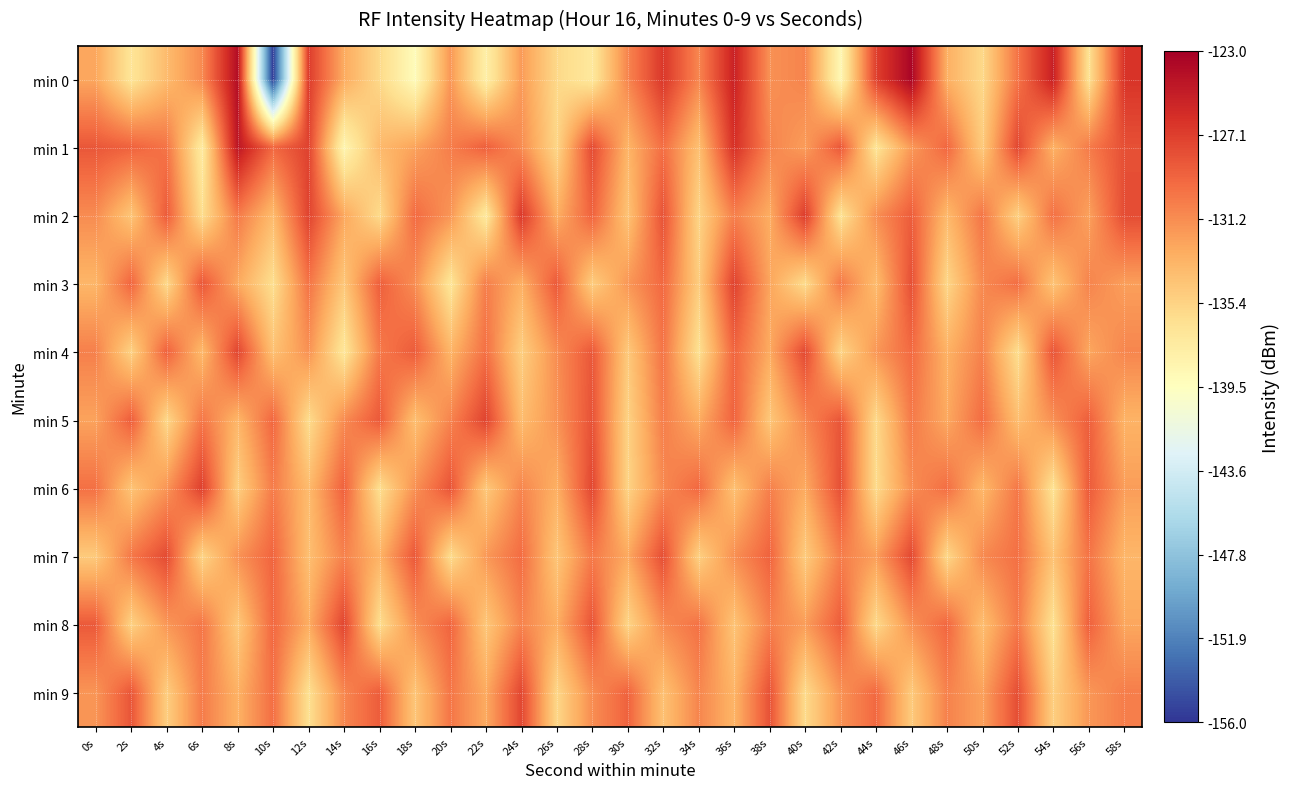

Reading right to left, list all the values displayed in this chart.

min 0: 58s=-126.6	56s=-136.4	54s=-125.2	52s=-130.0	50s=-135.8	48s=-133.1	46s=-123.4	44s=-127.3	42s=-138.7	40s=-130.8	38s=-131.5	36s=-125.4	34s=-130.9	32s=-126.7	30s=-130.9	28s=-137.1	26s=-135.7	24s=-132.0	22s=-137.9	20s=-131.8	18s=-139.2	16s=-135.8	14s=-132.8	12s=-127.0	10s=-155.6	8s=-124.1	6s=-131.1	4s=-133.9	2s=-136.8	0s=-132.6
min 1: 58s=-128.1	56s=-130.4	54s=-133.2	52s=-127.6	50s=-134.8	48s=-129.3	46s=-131.9	44s=-136.7	42s=-128.5	40s=-132.1	38s=-130.8	36s=-126.3	34s=-134.1	32s=-129.7	30s=-133.4	28s=-127.8	26s=-135.6	24s=-131.2	22s=-128.9	20s=-130.5	18s=-132.4	16s=-133.7	14s=-138.5	12s=-127.4	10s=-129.4	8s=-124.6	6s=-137.4	4s=-130.0	2s=-129.1	0s=-128.5
min 2: 58s=-127.9	56s=-132.3	54s=-129.8	52s=-135.2	50s=-130.1	48s=-133.7	46s=-128.8	44s=-131.4	42s=-136.5	40s=-127.0	38s=-132.9	36s=-130.6	34s=-135.4	32s=-128.2	30s=-134.3	28s=-129.1	26s=-133.0	24s=-126.8	22s=-137.2	20s=-131.7	18s=-129.5	16s=-135.9	14s=-132.6	12s=-127.4	10s=-133.8	8s=-130.3	6s=-136.1	4s=-128.7	2s=-134.5	0s=-131.2
min 3: 58s=-132.2	56s=-130.8	54s=-134.4	52s=-129.7	50s=-131.1	48s=-135.6	46s=-128.1	44s=-133.9	42s=-130.2	40s=-136.0	38s=-132.5	36s=-127.3	34s=-134.9	32s=-129.4	30s=-131.8	28s=-135.0	26s=-128.6	24s=-133.1	22s=-130.5	20s=-136.8	18s=-131.3	16s=-128.9	14s=-134.6	12s=-130.0	10s=-136.2	8s=-132.7	6s=-128.4	4s=-135.8	2s=-129.2	0s=-133.5
min 4: 58s=-130.9	56s=-132.6	54s=-128.3	52s=-136.1	50s=-130.7	48s=-133.2	46s=-129.5	44s=-131.8	42s=-135.5	40s=-127.7	38s=-132.8	36s=-129.2	34s=-136.3	32s=-130.0	30s=-134.7	28s=-128.5	26s=-131.3	24s=-135.1	22s=-129.8	20s=-133.4	18s=-128.7	16s=-130.3	14s=-136.9	12s=-131.5	10s=-134.2	8s=-127.5	6s=-133.7	4s=-129.0	2s=-135.3	0s=-130.6
min 5: 58s=-133.3	56s=-128.9	54s=-131.4	52s=-134.0	50s=-129.6	48s=-132.7	46s=-130.3	44s=-135.8	42s=-128.4	40s=-131.0	38s=-134.6	36s=-129.1	34s=-132.9	32s=-130.5	30s=-135.3	28s=-128.2	26s=-131.6	24s=-133.9	22s=-127.4	20s=-130.8	18s=-134.1	16s=-128.6	14s=-131.2	12s=-136.0	10s=-129.3	8s=-133.5	6s=-130.1	4s=-135.7	2s=-128.8	0s=-132.4
min 6: 58s=-132.1	56s=-128.7	54s=-136.5	52s=-130.2	50s=-133.6	48s=-129.7	46s=-131.3	44s=-135.9	42s=-128.1	40s=-132.8	38s=-130.6	36s=-134.2	34s=-129.4	32s=-131.1	30s=-135.4	28s=-127.6	26s=-133.1	24s=-130.9	22s=-134.7	20s=-128.3	18s=-131.5	16s=-136.2	14s=-129.0	12s=-133.8	10s=-130.4	8s=-135.1	6s=-127.2	4s=-131.7	2s=-134.4	0s=-129.8
min 7: 58s=-133.5	56s=-130.0	54s=-134.3	52s=-129.8	50s=-131.1	48s=-135.7	46s=-127.7	44s=-132.2	42s=-130.5	40s=-134.9	38s=-129.1	36s=-131.4	34s=-135.2	32s=-128.0	30s=-132.7	28s=-130.3	26s=-134.5	24s=-129.6	22s=-131.9	20s=-136.0	18s=-128.5	16s=-133.3	14s=-130.7	12s=-134.1	10s=-129.2	8s=-131.6	6s=-135.5	4s=-127.8	2s=-130.2	0s=-134.8
min 8: 58s=-132.6	56s=-129.0	54s=-136.4	52s=-130.3	50s=-134.0	48s=-129.3	46s=-131.5	44s=-135.8	42s=-128.8	40s=-132.1	38s=-130.6	36s=-134.4	34s=-129.9	32s=-131.2	30s=-135.5	28s=-128.3	26s=-133.0	24s=-130.8	22s=-134.6	20s=-129.2	18s=-131.4	16s=-136.1	14s=-127.5	12s=-132.9	10s=-129.4	8s=-134.7	6s=-130.1	4s=-131.8	2s=-135.3	0s=-128.6
min 9: 58s=-130.5	56s=-131.8	54s=-135.1	52s=-128.0	50s=-132.3	48s=-130.7	46s=-134.8	44s=-129.4	42s=-131.6	40s=-135.9	38s=-128.2	36s=-133.4	34s=-130.9	32s=-134.2	30s=-129.1	28s=-131.3	26s=-135.6	24s=-127.6	22s=-132.8	20s=-130.1	18s=-134.5	16s=-128.8	14s=-131.0	12s=-136.3	10s=-129.7	8s=-133.2	6s=-130.4	4s=-135.0	2s=-128.4	0s=-131.7